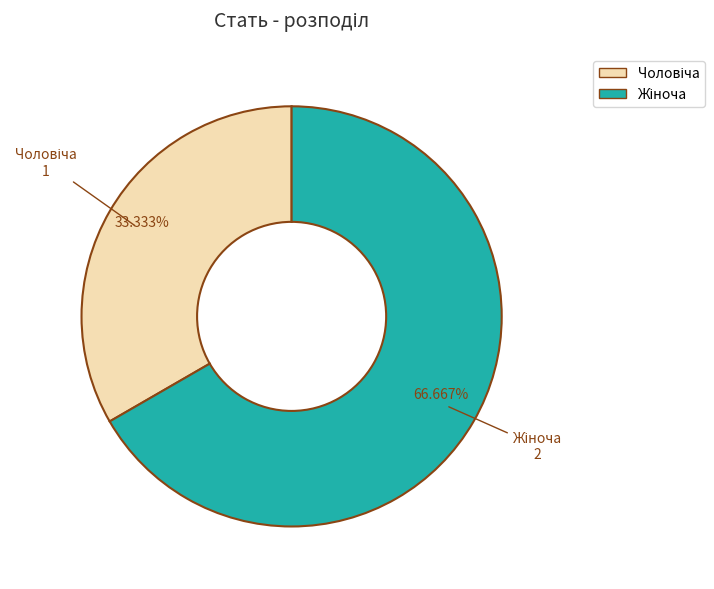

To the nearest percent, what percentage of the pie is Жіноча?

67%